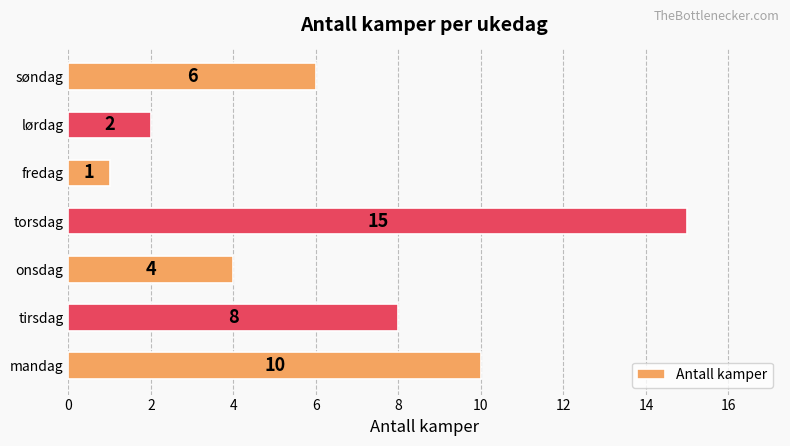

Reading top to bottom, transcribe all the data shown in this chart.

søndag=6	lørdag=2	fredag=1	torsdag=15	onsdag=4	tirsdag=8	mandag=10